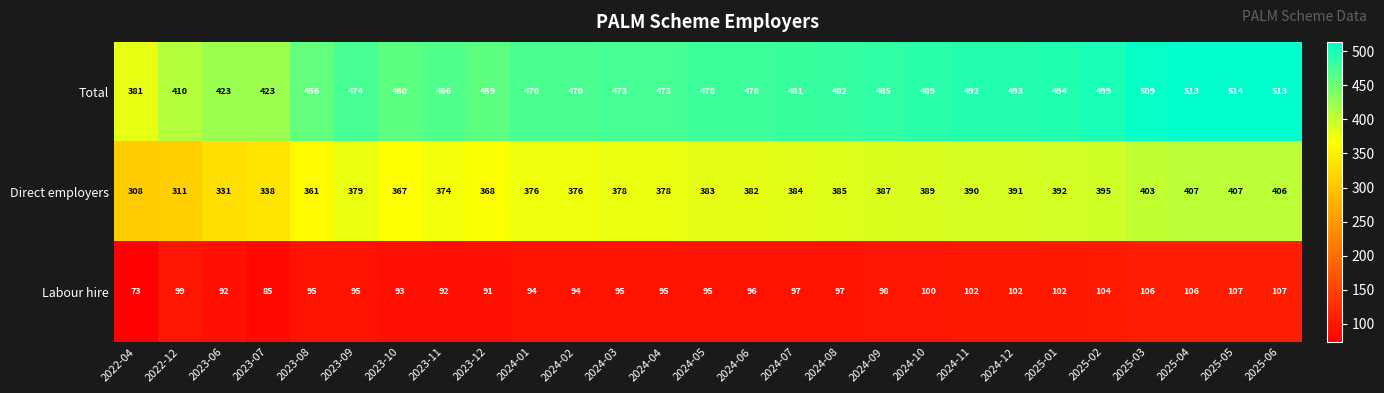

At which category does the chart reach its minimum across all series?

2022-04